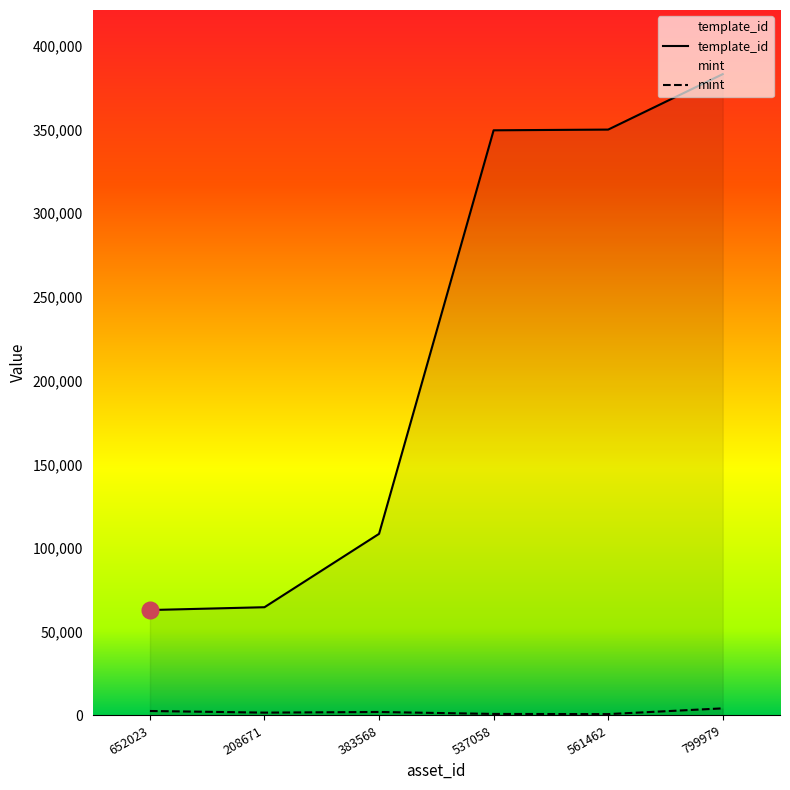

At which category is the sum across all series the highest?

799979